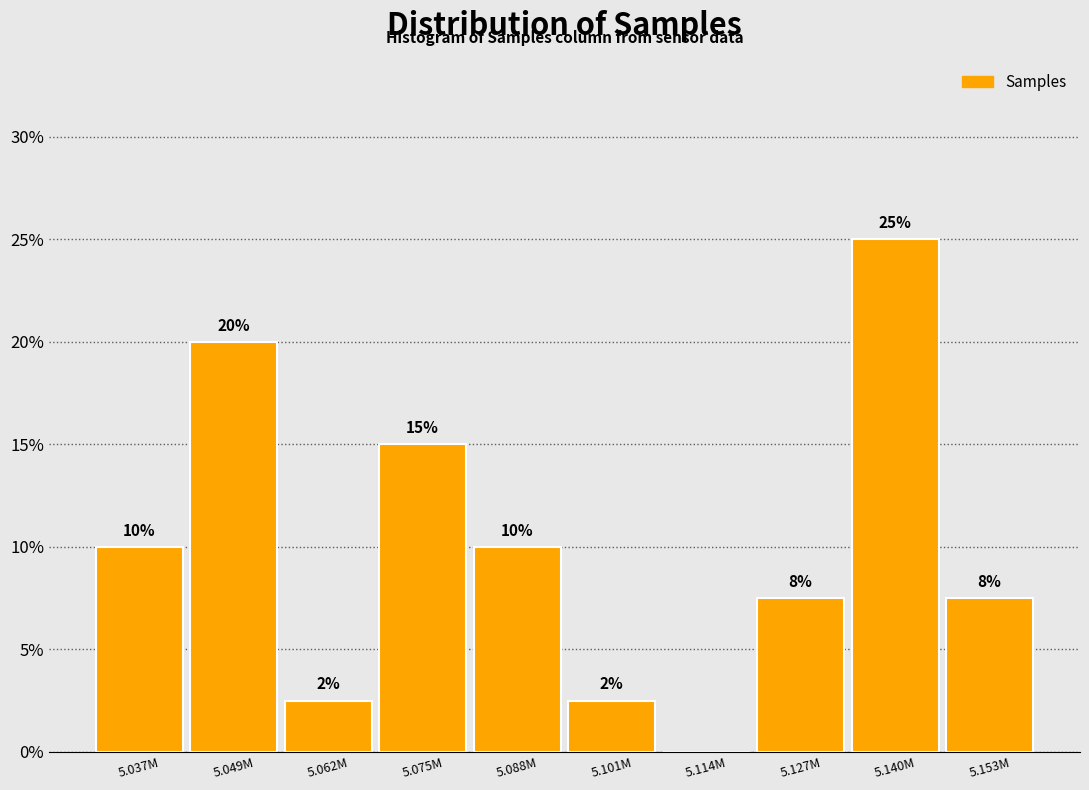

Read the value at 5.153M.

7.5